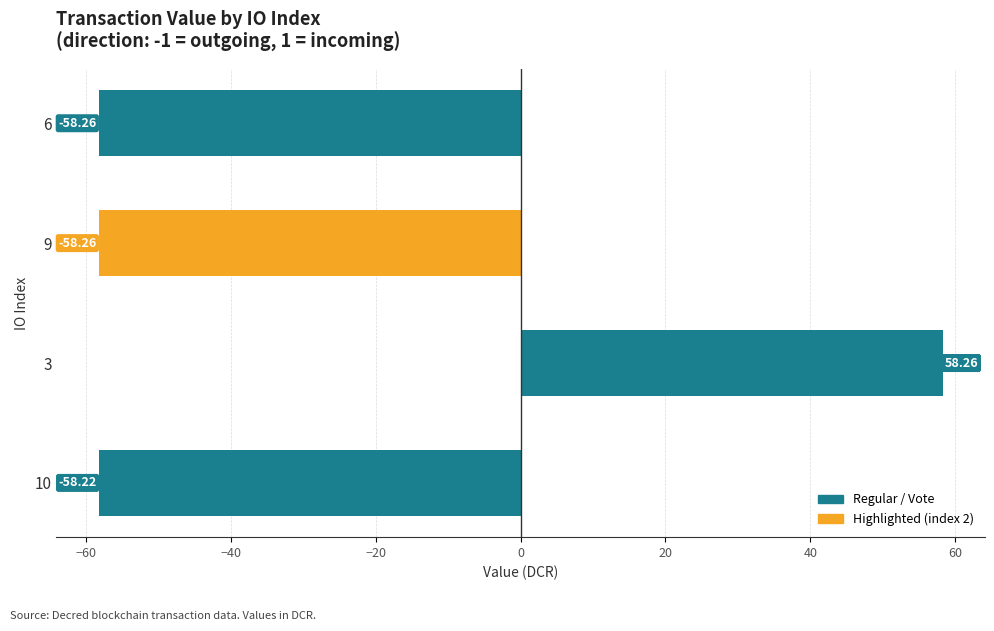

The chart shows a value of -104.6 at 10. True or false?

False